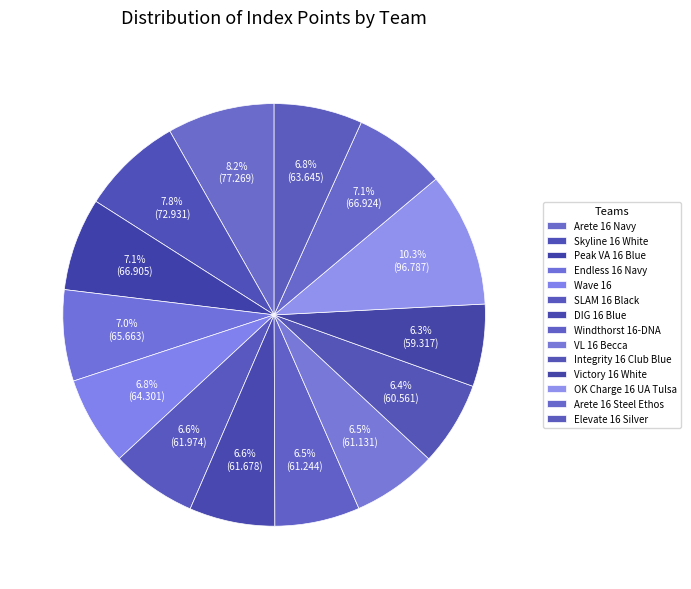

What percentage do Wave 16 and Integrity 16 Club Blue together represent?

13.3%